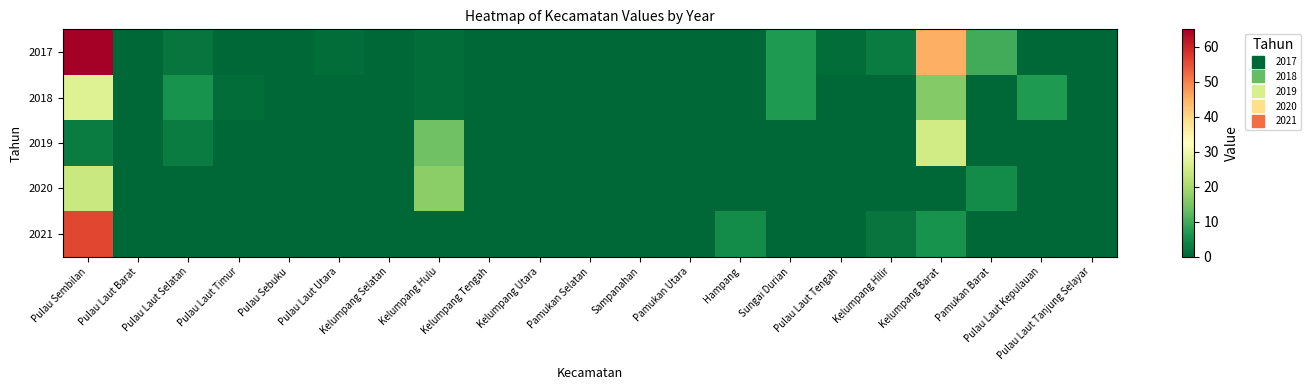

Reading right to left, extract all data points from this chart.

2017: Pulau Laut Tanjung Selayar=0	Pulau Laut Kepulauan=0	Pamukan Barat=10	Kelumpang Barat=45	Kelumpang Hilir=3	Pulau Laut Tengah=1	Sungai Durian=7	Hampang=0	Pamukan Utara=0	Sampanahan=0	Pamukan Selatan=0	Kelumpang Utara=0	Kelumpang Tengah=0	Kelumpang Hulu=1	Kelumpang Selatan=0	Pulau Laut Utara=1	Pulau Sebuku=0	Pulau Laut Timur=0	Pulau Laut Selatan=2	Pulau Laut Barat=0	Pulau Sembilan=65
2018: Pulau Laut Tanjung Selayar=0	Pulau Laut Kepulauan=7	Pamukan Barat=0	Kelumpang Barat=16	Kelumpang Hilir=0	Pulau Laut Tengah=0	Sungai Durian=7	Hampang=0	Pamukan Utara=0	Sampanahan=0	Pamukan Selatan=0	Kelumpang Utara=0	Kelumpang Tengah=0	Kelumpang Hulu=1	Kelumpang Selatan=0	Pulau Laut Utara=0	Pulau Sebuku=0	Pulau Laut Timur=1	Pulau Laut Selatan=6	Pulau Laut Barat=0	Pulau Sembilan=27
2019: Pulau Laut Tanjung Selayar=0	Pulau Laut Kepulauan=0	Pamukan Barat=0	Kelumpang Barat=25	Kelumpang Hilir=0	Pulau Laut Tengah=0	Sungai Durian=0	Hampang=0	Pamukan Utara=0	Sampanahan=0	Pamukan Selatan=0	Kelumpang Utara=0	Kelumpang Tengah=0	Kelumpang Hulu=14	Kelumpang Selatan=0	Pulau Laut Utara=0	Pulau Sebuku=0	Pulau Laut Timur=0	Pulau Laut Selatan=3	Pulau Laut Barat=0	Pulau Sembilan=3
2020: Pulau Laut Tanjung Selayar=0	Pulau Laut Kepulauan=0	Pamukan Barat=5	Kelumpang Barat=0	Kelumpang Hilir=0	Pulau Laut Tengah=0	Sungai Durian=0	Hampang=0	Pamukan Utara=0	Sampanahan=0	Pamukan Selatan=0	Kelumpang Utara=0	Kelumpang Tengah=0	Kelumpang Hulu=17	Kelumpang Selatan=0	Pulau Laut Utara=0	Pulau Sebuku=0	Pulau Laut Timur=0	Pulau Laut Selatan=0	Pulau Laut Barat=0	Pulau Sembilan=24
2021: Pulau Laut Tanjung Selayar=0	Pulau Laut Kepulauan=0	Pamukan Barat=0	Kelumpang Barat=6	Kelumpang Hilir=2	Pulau Laut Tengah=0	Sungai Durian=0	Hampang=5	Pamukan Utara=0	Sampanahan=0	Pamukan Selatan=0	Kelumpang Utara=0	Kelumpang Tengah=0	Kelumpang Hulu=0	Kelumpang Selatan=0	Pulau Laut Utara=0	Pulau Sebuku=0	Pulau Laut Timur=0	Pulau Laut Selatan=0	Pulau Laut Barat=0	Pulau Sembilan=56